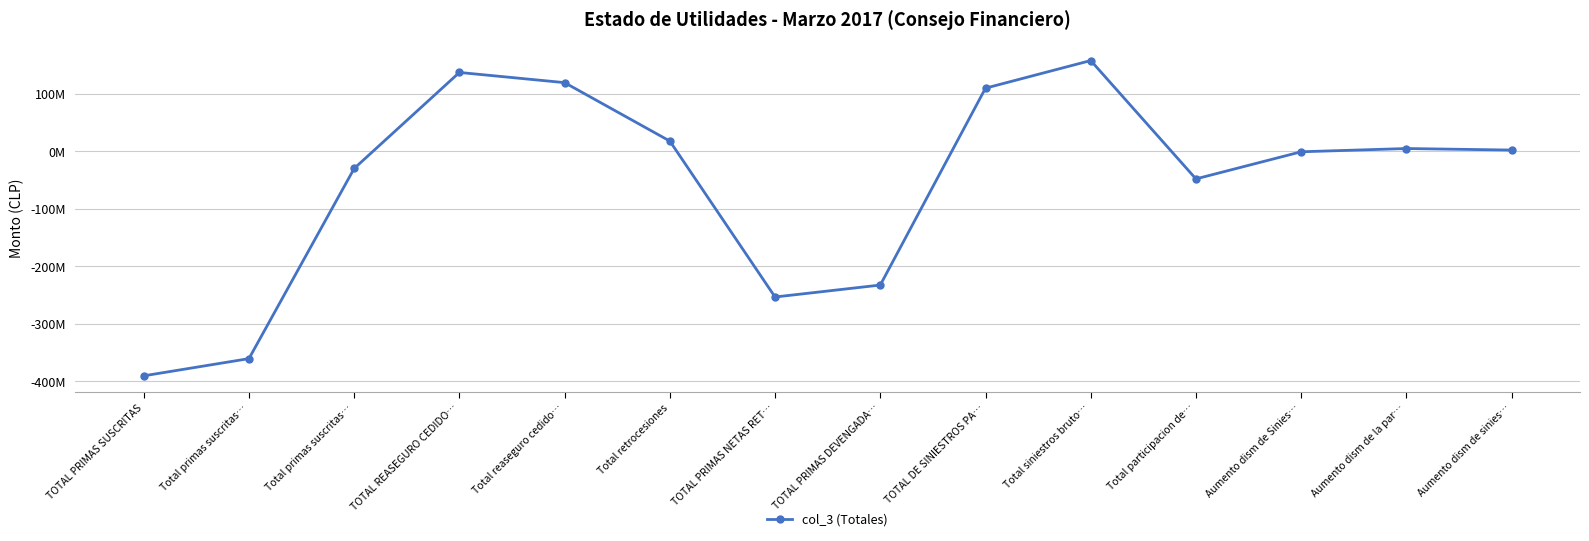

At which label does the data first exceed 2107648?

TOTAL REASEGURO CEDIDO…